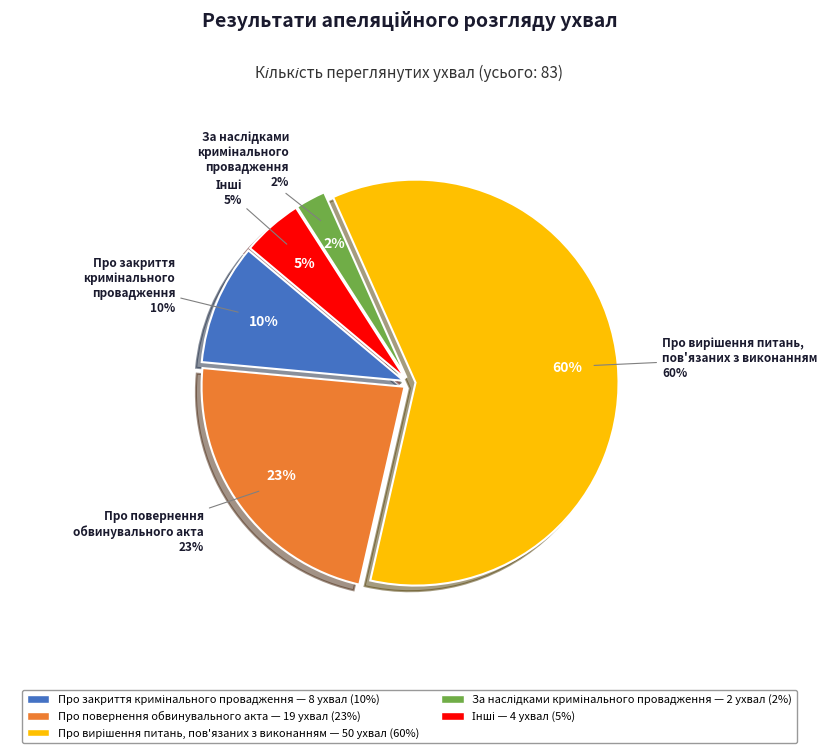

Between Про вирішення питань, пов'язаних з виконанням and Інші, which is larger?

Про вирішення питань, пов'язаних з виконанням